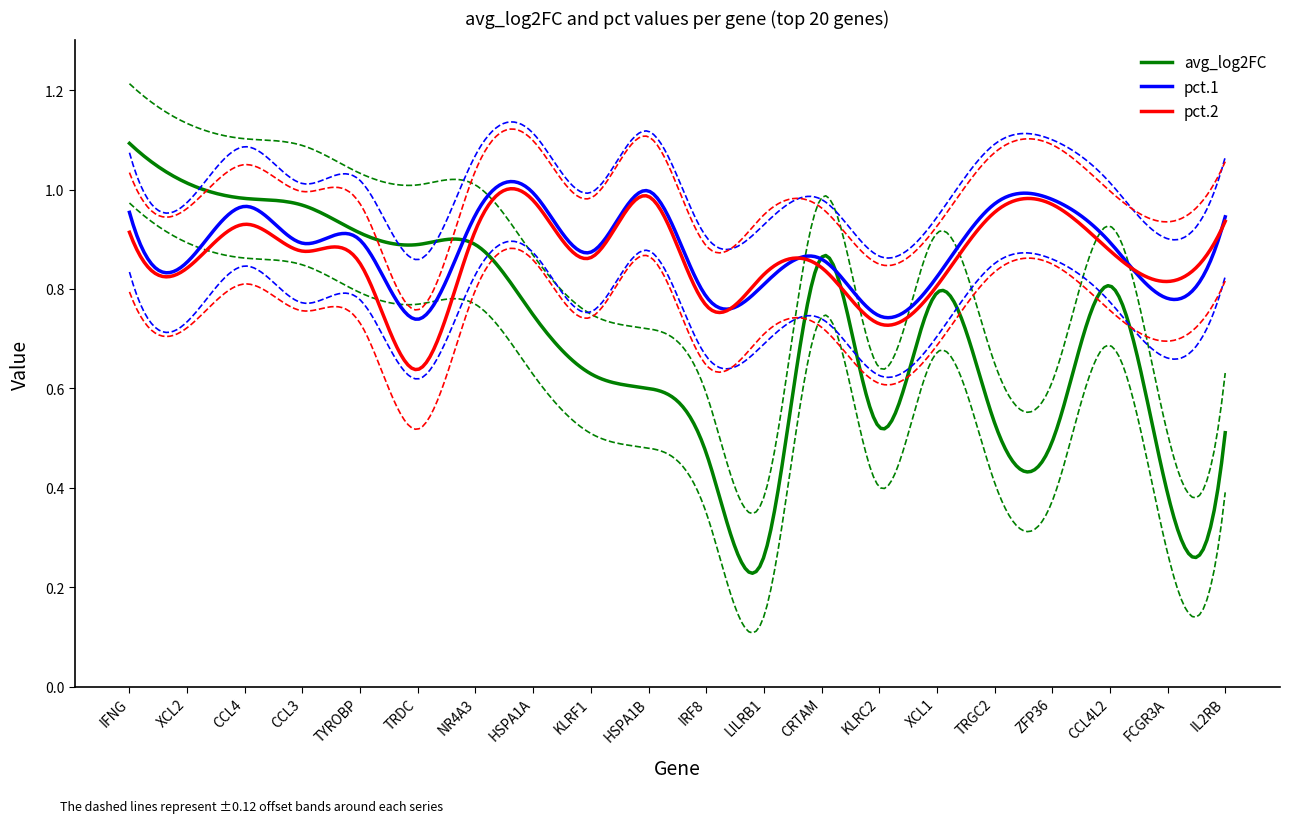

At how many categories does at least one series exceed 0?

20